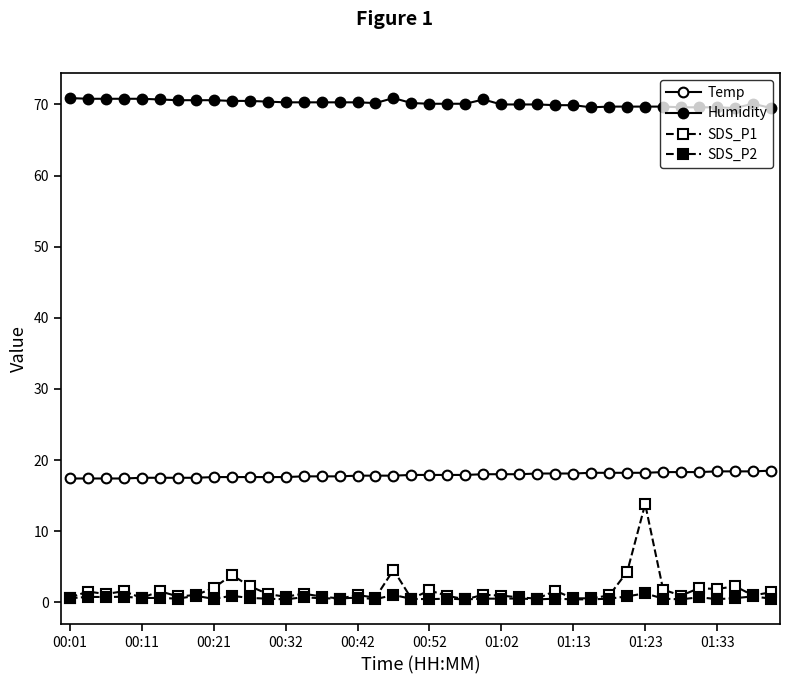

How many data points does each series have?

40